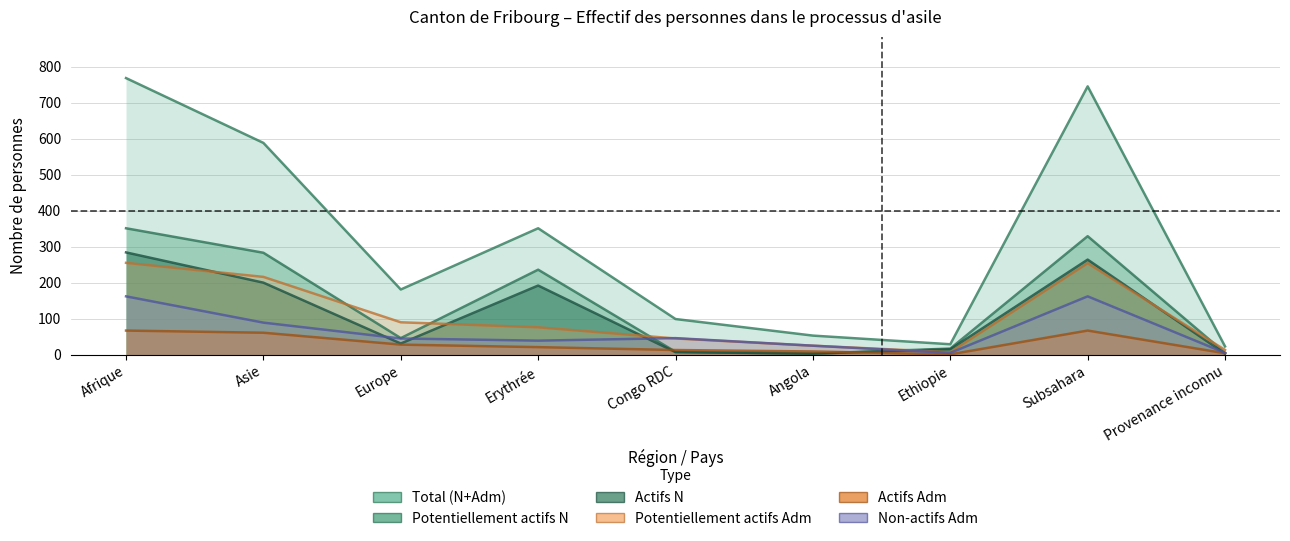

How many data points in Actifs Adm are above 21?

4